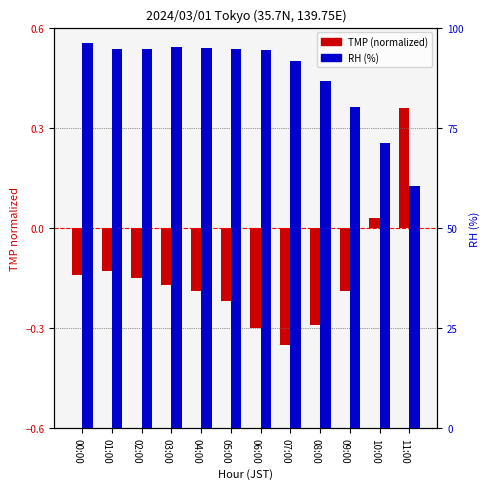

At 05:00, list the series in order from smallest to largest.

TMP (normalized), RH (%)